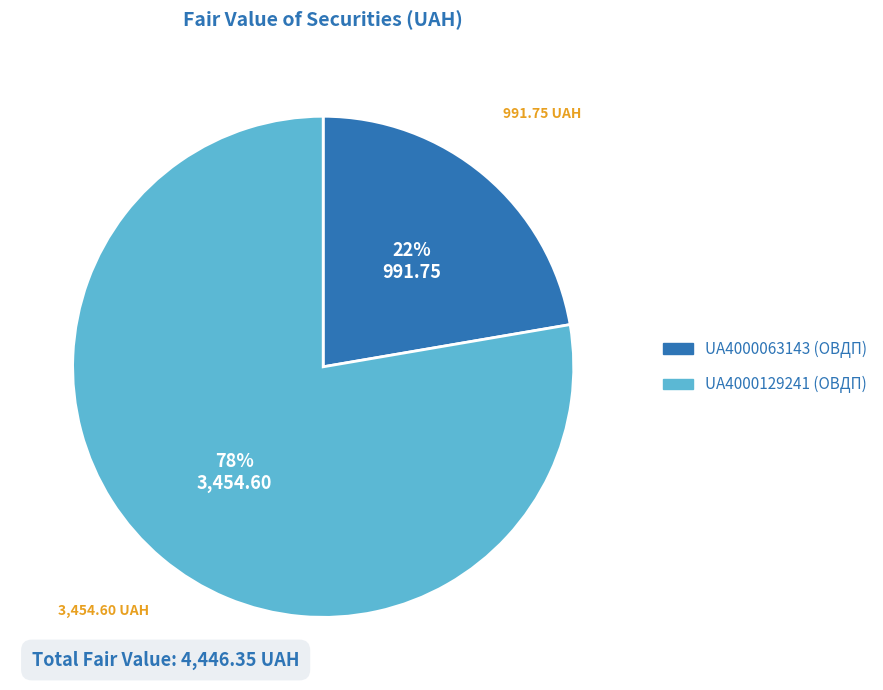

The UA4000063143 slice represents 31% of the pie. True or false?

False